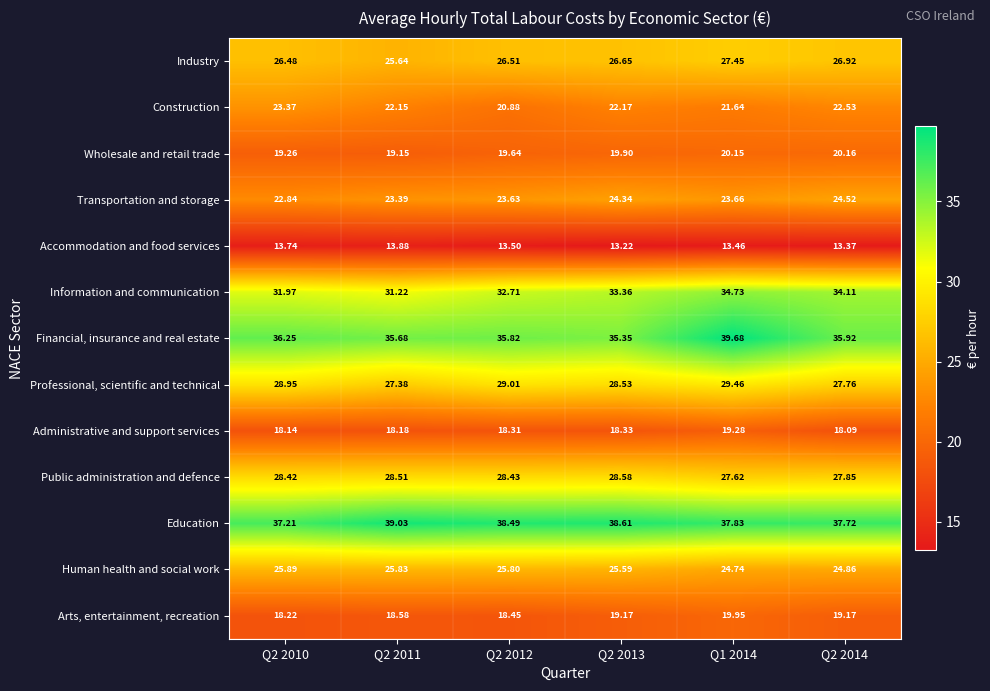

List the series in order of their peak value, highest first.

Financial, insurance and real estate, Education, Information and communication, Professional, scientific and technical, Public administration and defence, Industry, Human health and social work, Transportation and storage, Construction, Wholesale and retail trade, Arts, entertainment, recreation, Administrative and support services, Accommodation and food services